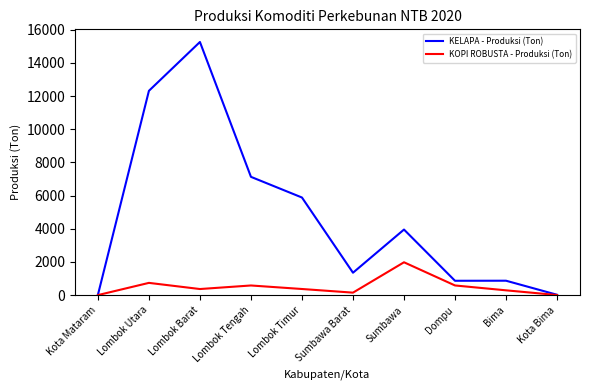

What position from the right is Sumbawa Barat?

5